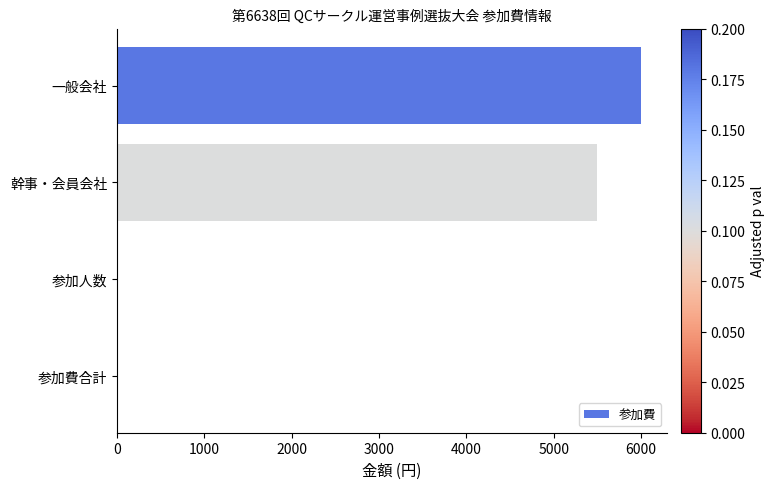

What is the sum of all values?

11500